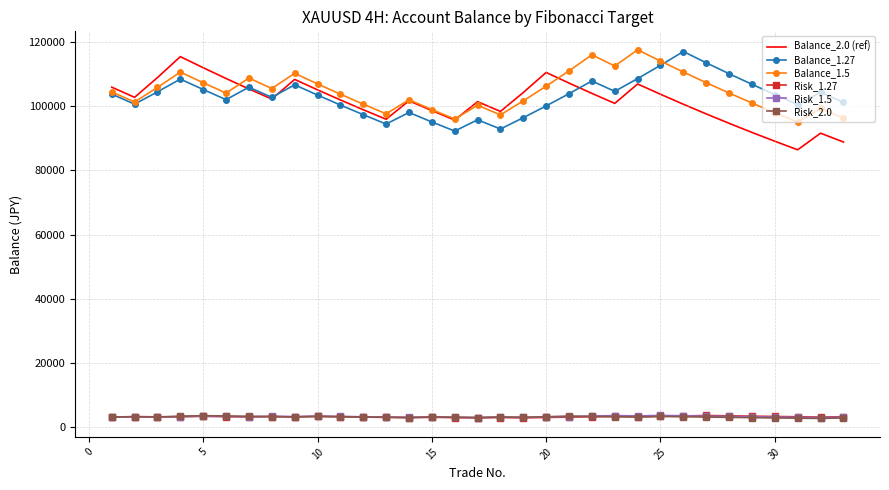

What is the maximum value shown in the chart?

117667.4